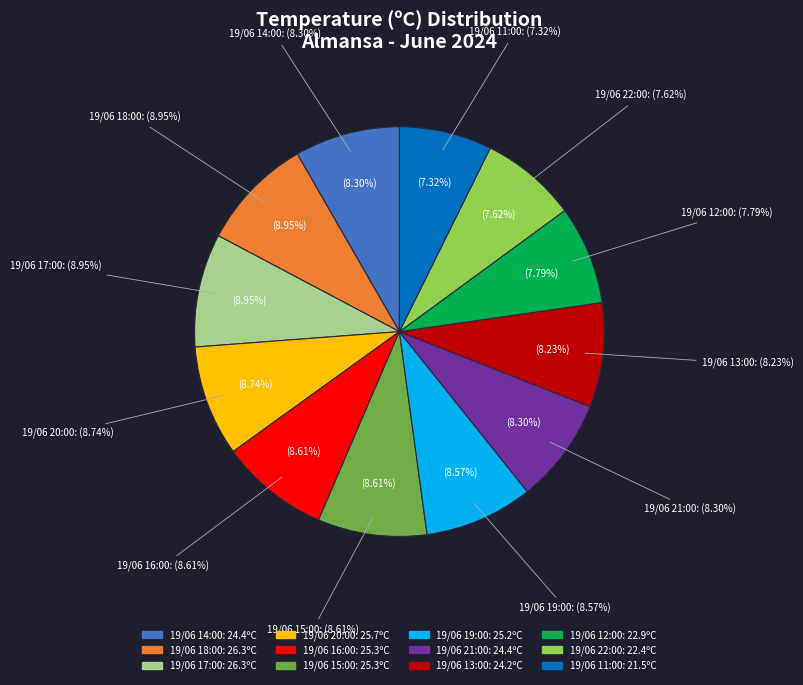

Count the number of slices in the pie.

12